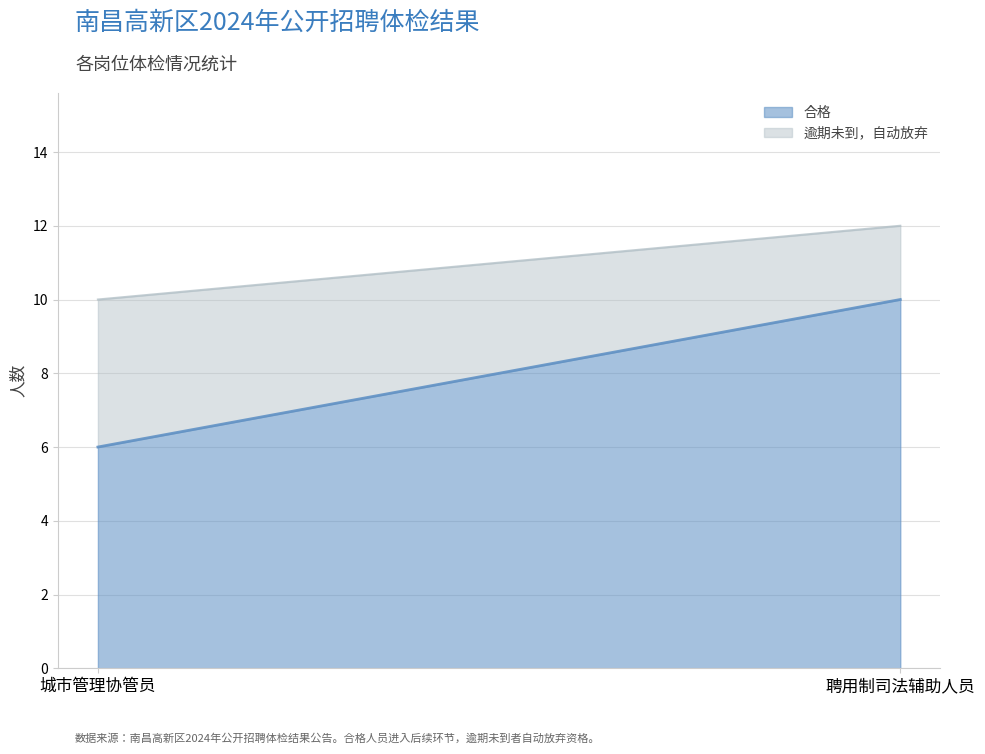

What is the difference between the maximum and minimum values in the 逾期未到，自动放弃 series?

2